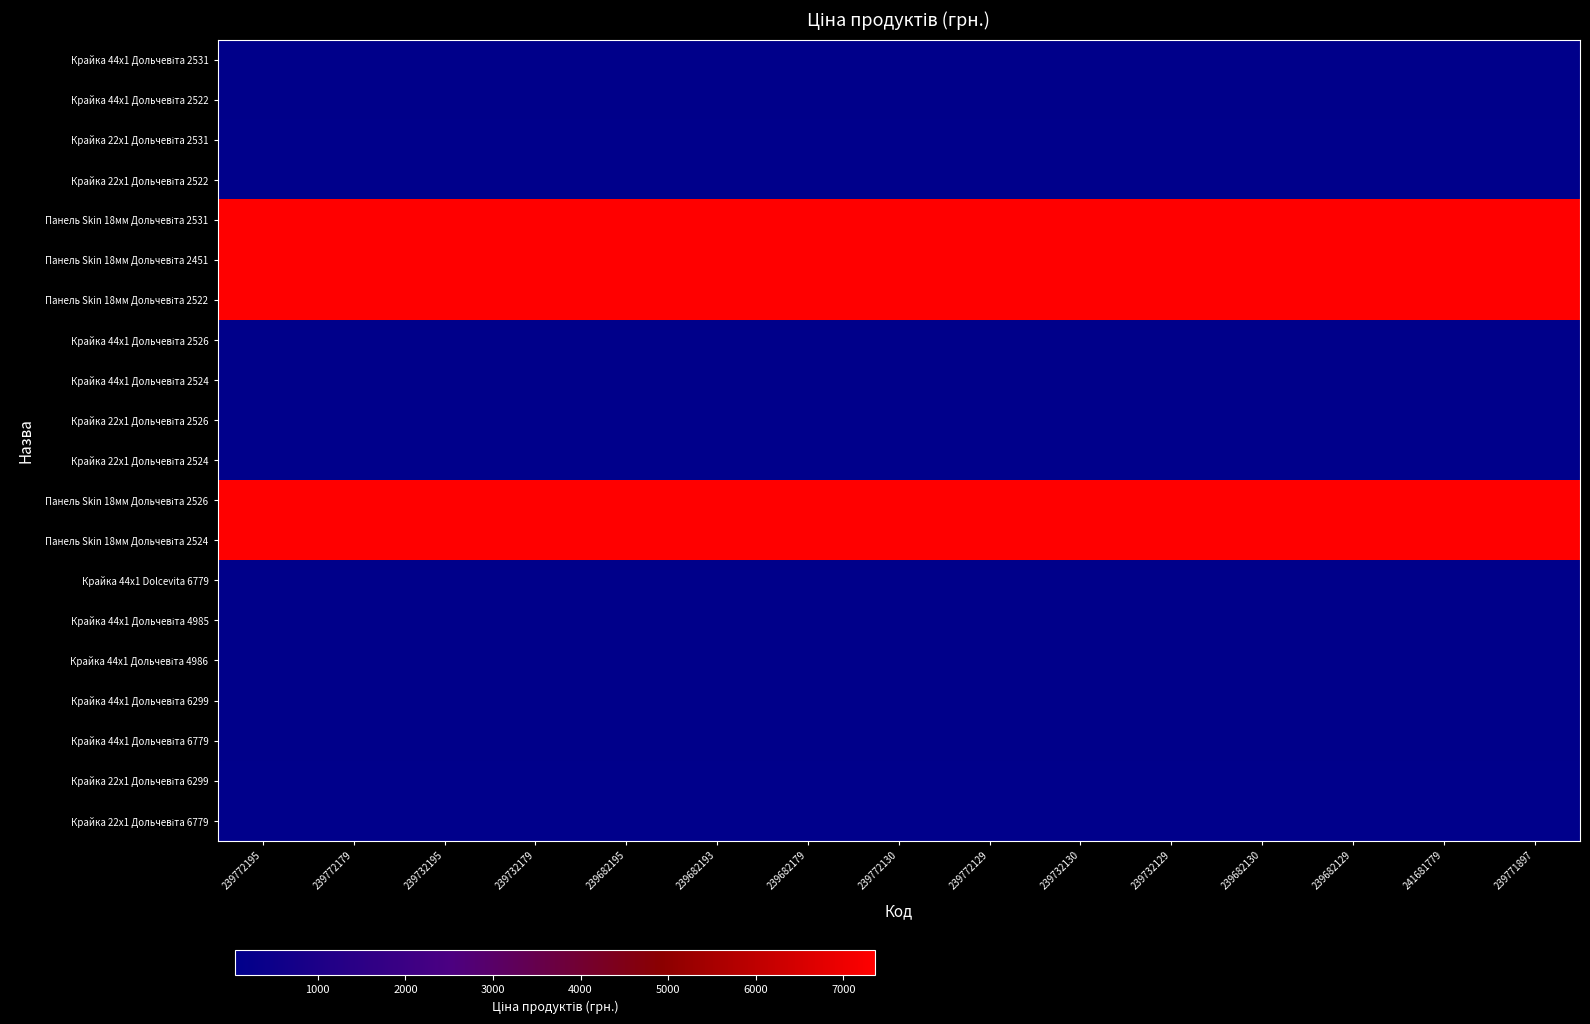

What is the maximum value shown in the chart?

7360.2